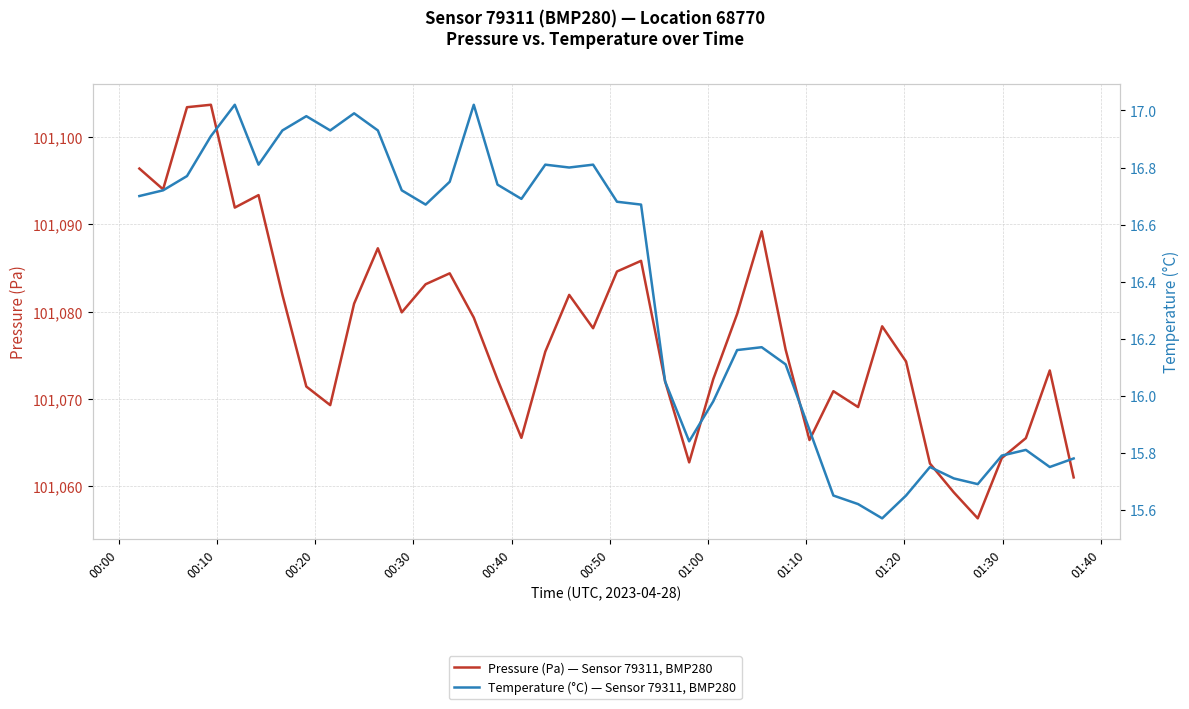

List the series in order of their overall mean, highest first.

Pressure (Pa) — Sensor 79311, BMP280, Temperature (°C) — Sensor 79311, BMP280